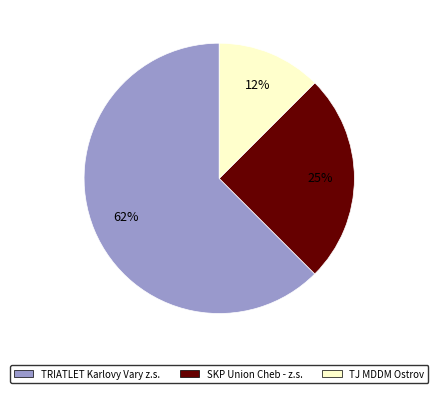

Do TJ MDDM Ostrov and SKP Union Cheb - z.s. together represent more than half of the pie?

No